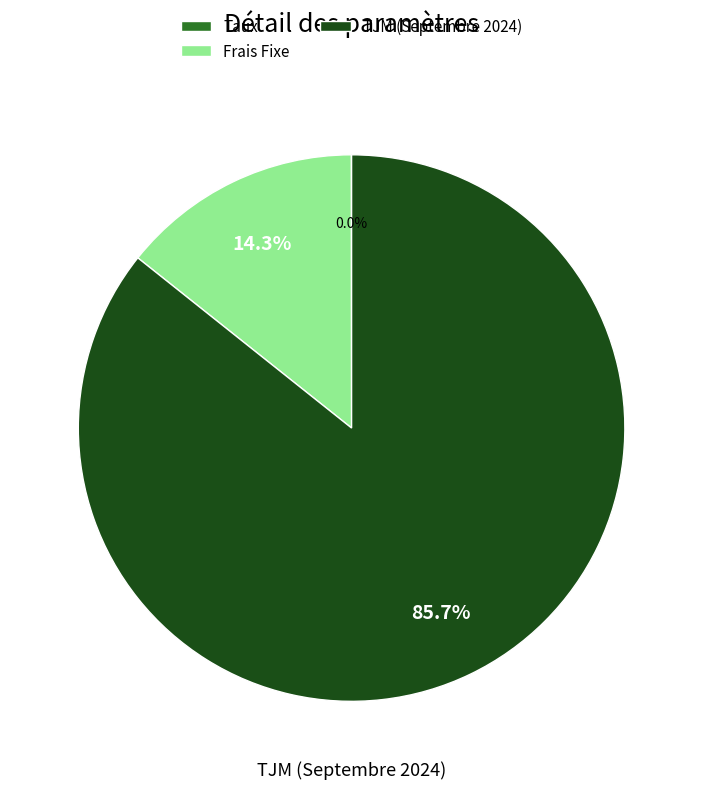

Which has a higher value, TJM (Septembre 2024) or Frais Fixe?

TJM (Septembre 2024)